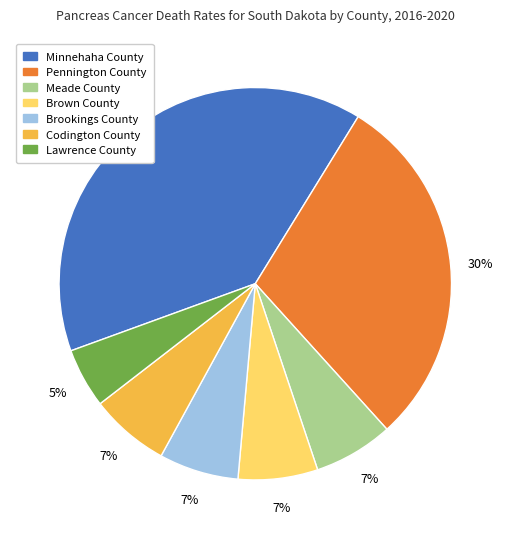

To the nearest percent, what is the combined percentage of Pennington County and Codington County?

36%